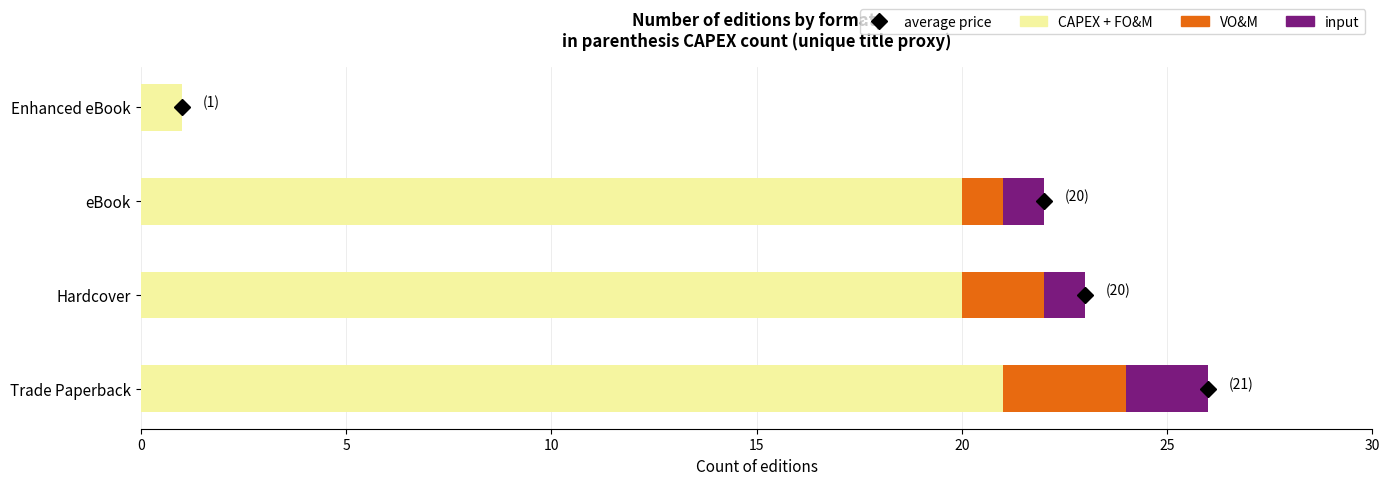

Is it true that CAPEX + FO&M equals 21 at Trade Paperback?

True